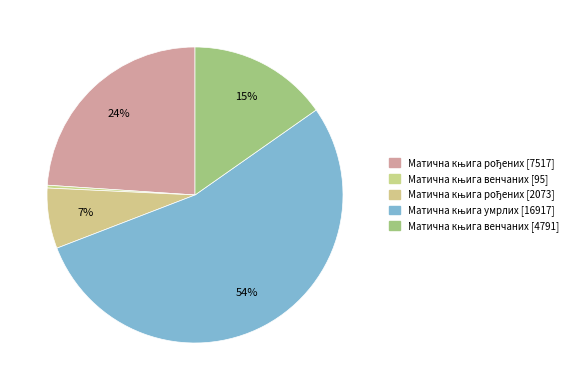

What is the smallest slice in the pie chart?

Матична књига венчаних [95]